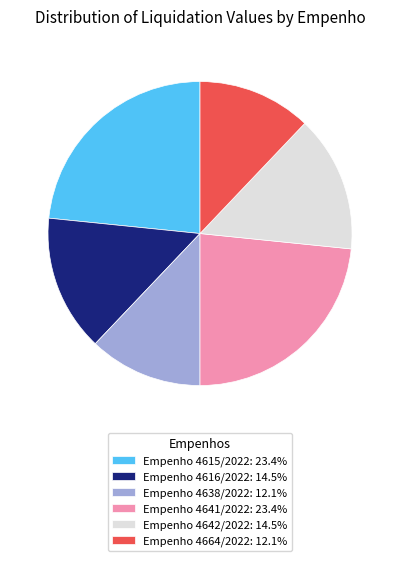

Combined, do Empenho 4616/2022: 14.5% and Empenho 4642/2022: 14.5% account for over 50%?

No